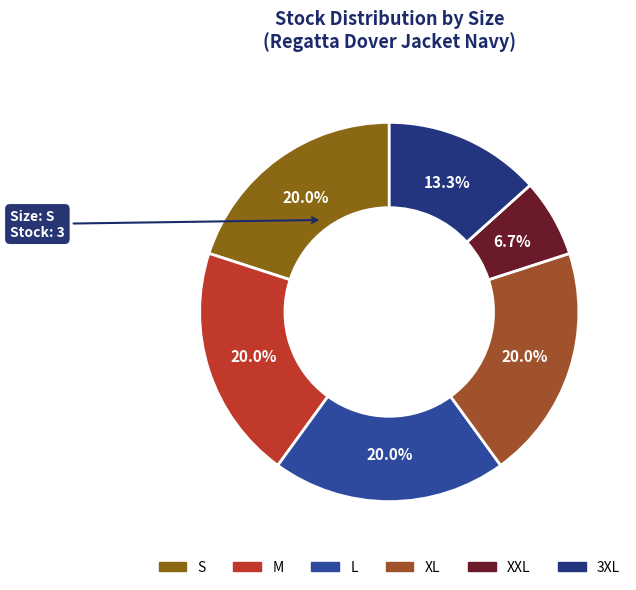

True or false: XL accounts for 14% of the total.

False